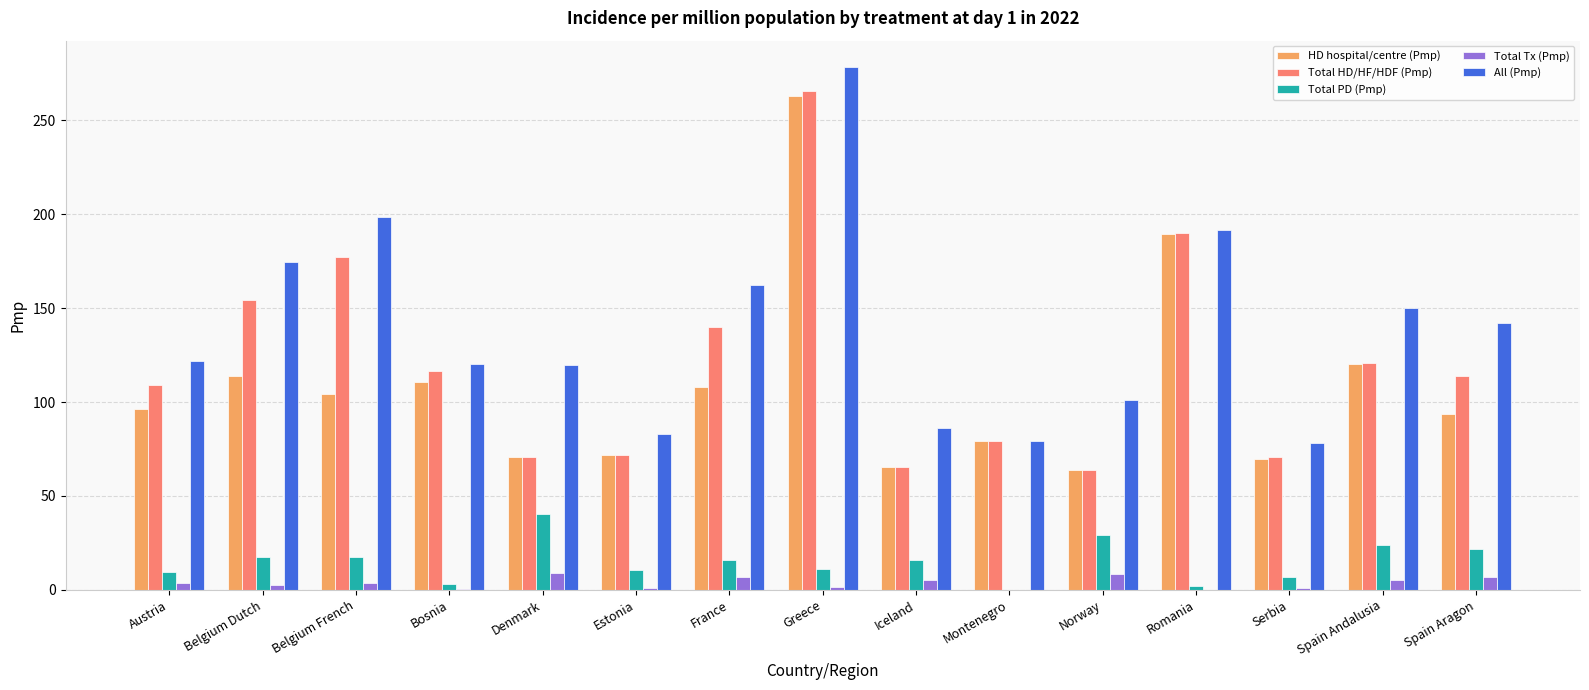

How many data points in Total PD (Pmp) are above 15?

8